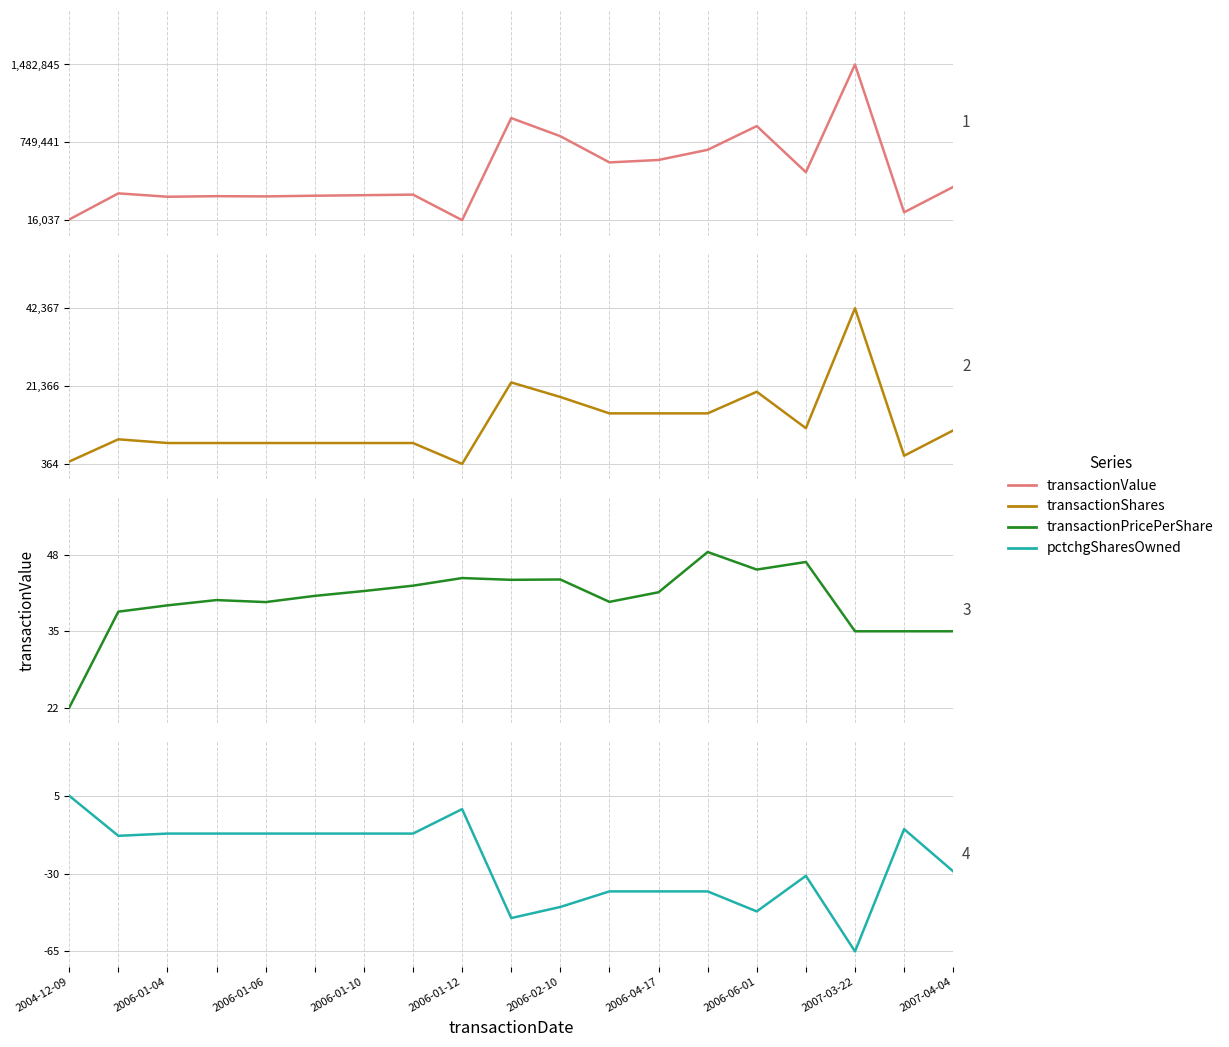

The value of transactionValue at 2007-04-04 is 329000.0. True or false?

True